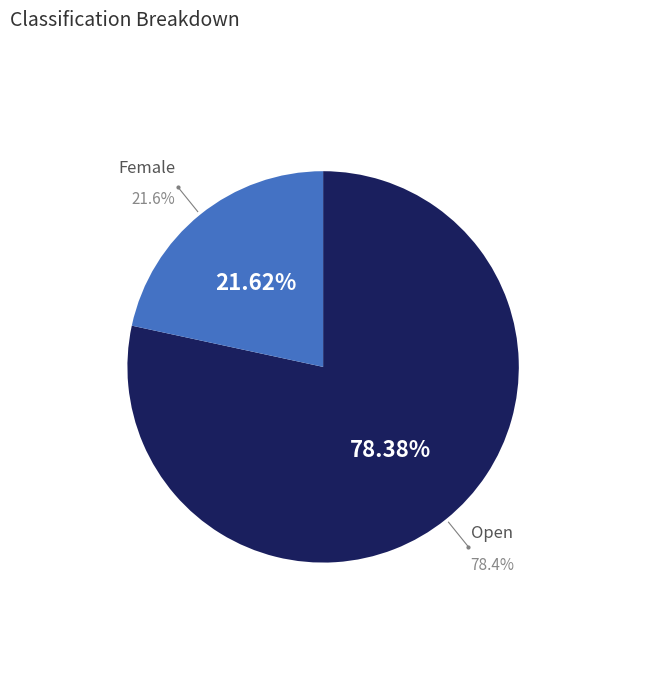

Which slice represents more than half of the pie?

Open